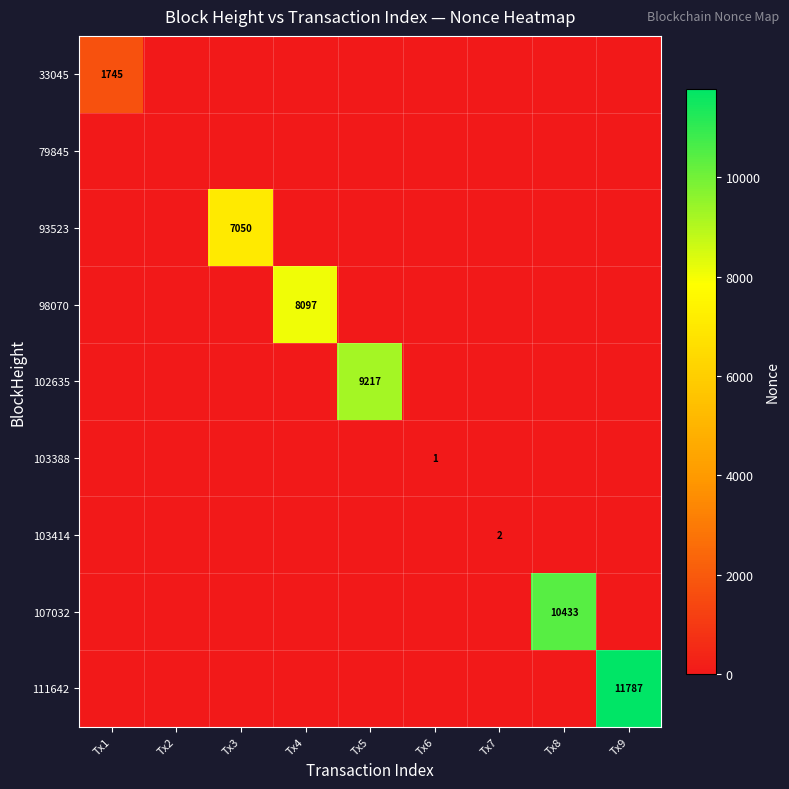

The value of 103414 at Tx3 is -1. True or false?

False